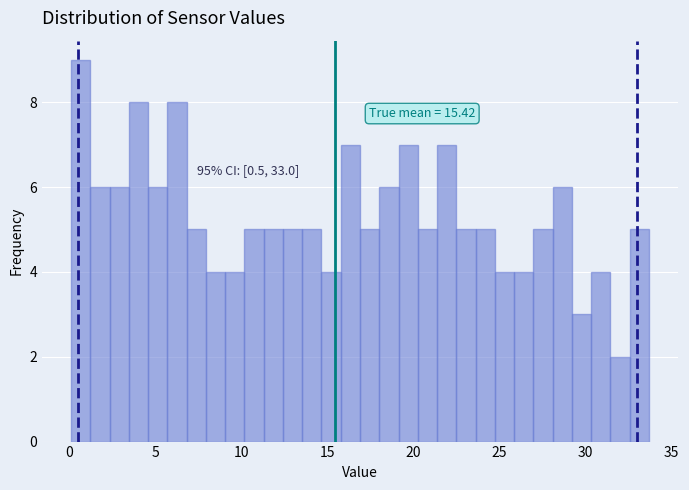

Around what value on the x-axis is the tallest bar? Give the approximate position of its centre, as read against the axis.

0.5